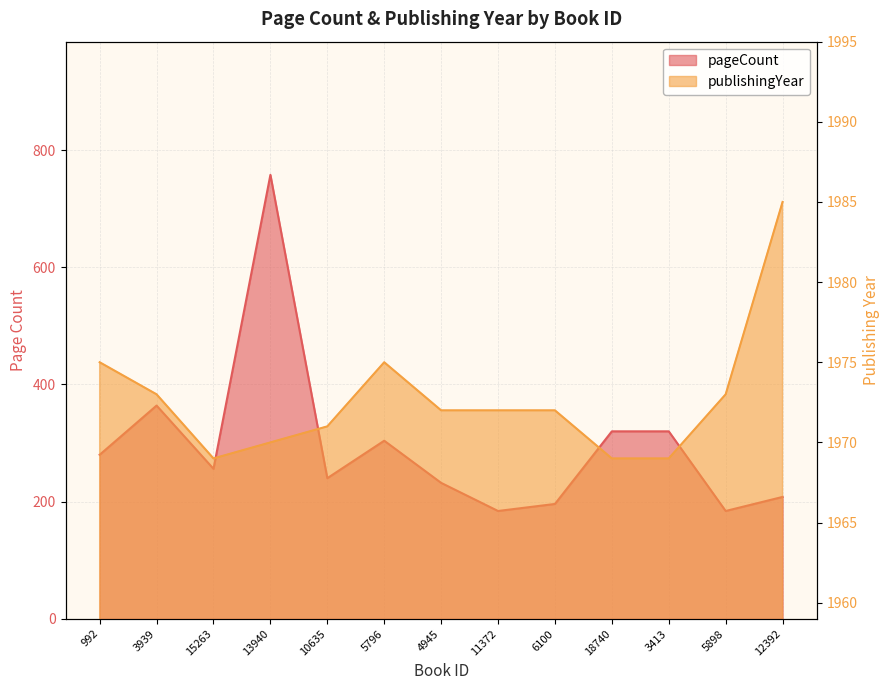

In publishingYear, how many points are lower than both neighbors (excluding endpoints)?

1